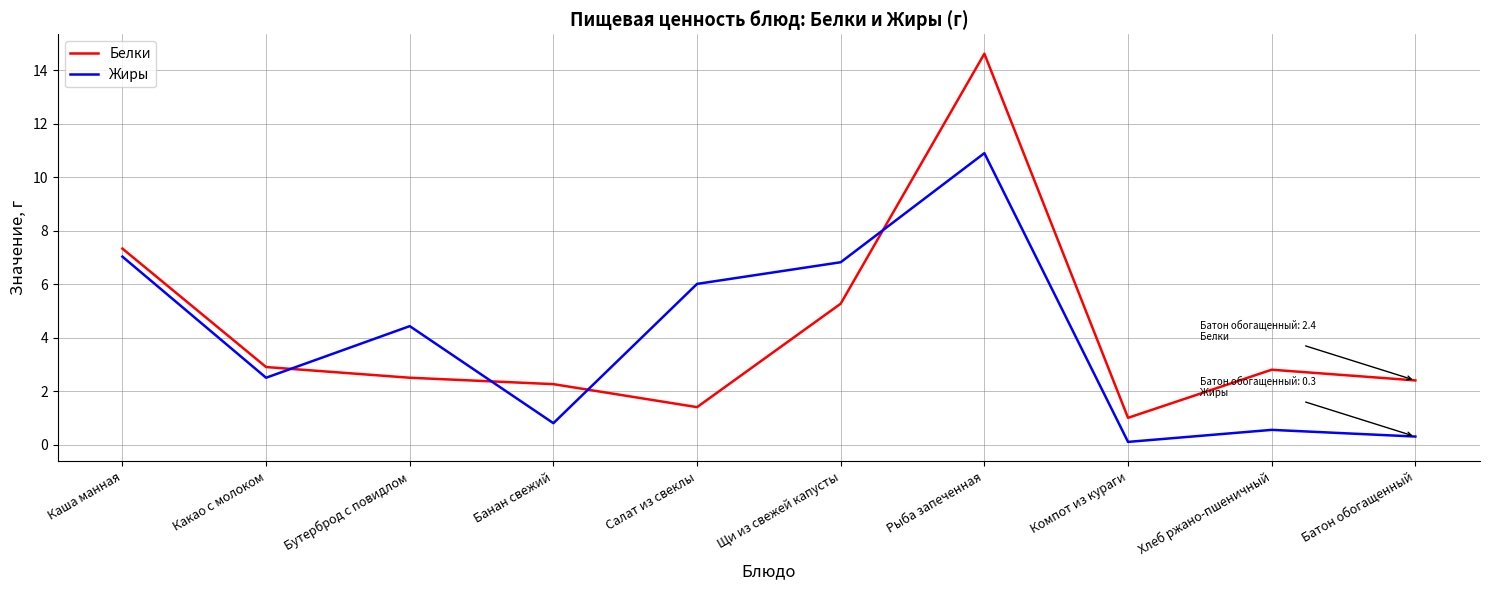

Which series has the widest spread of values?

Белки